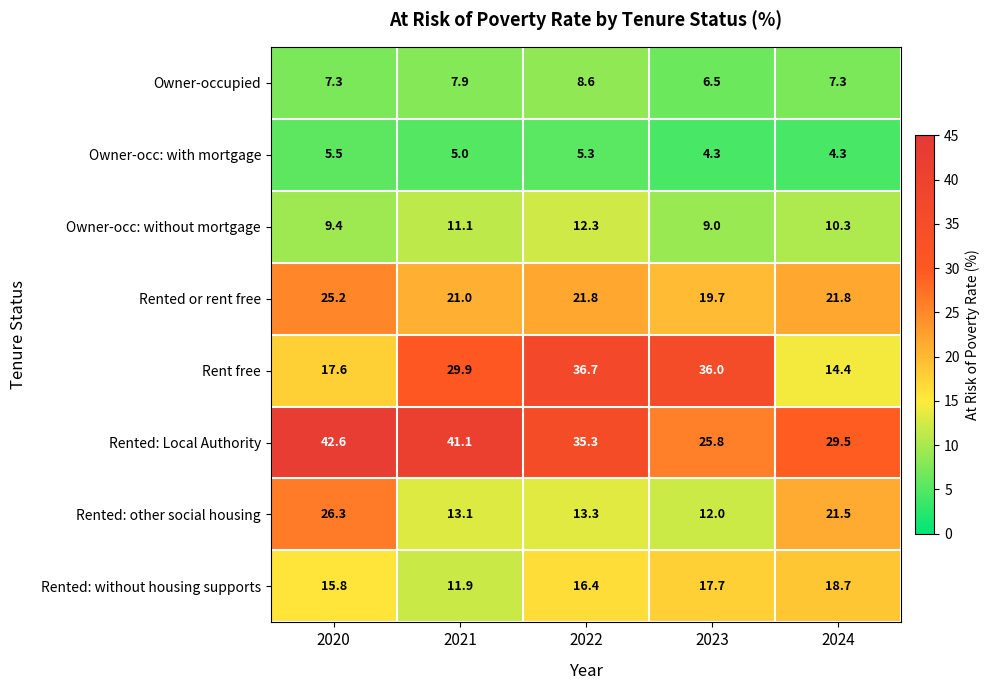

What is the difference between the maximum and second lowest values in the Owner-occupied series?

1.3